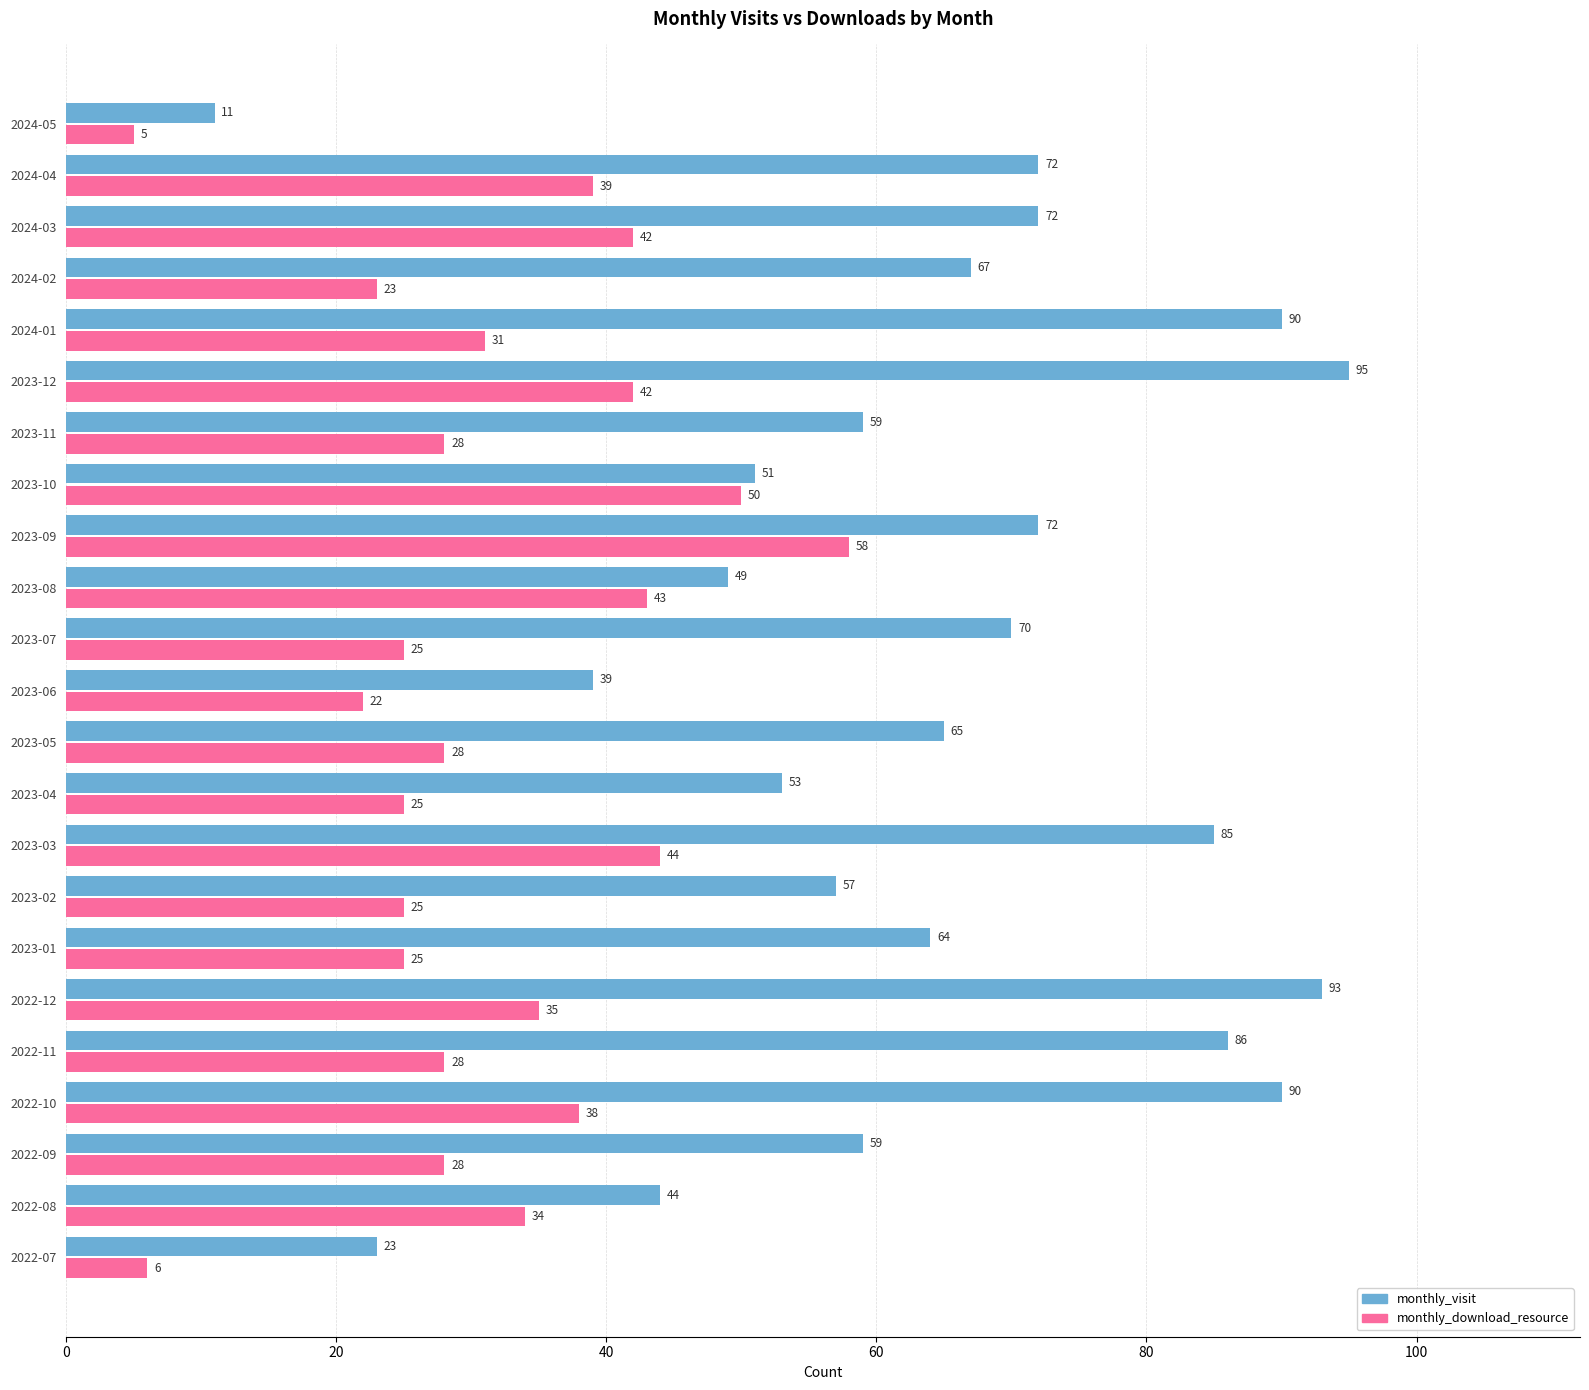

What is the maximum value for monthly_download_resource?

58